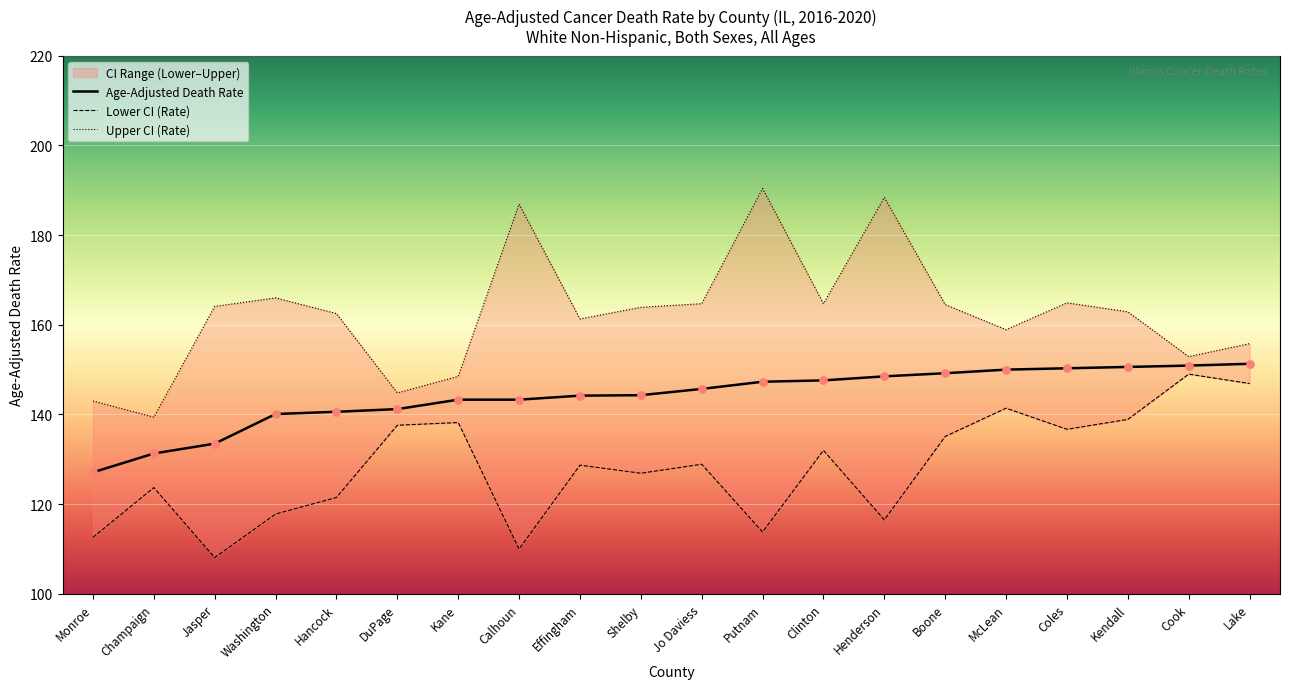

Which series has the largest total across all categories?

Upper CI (Rate)